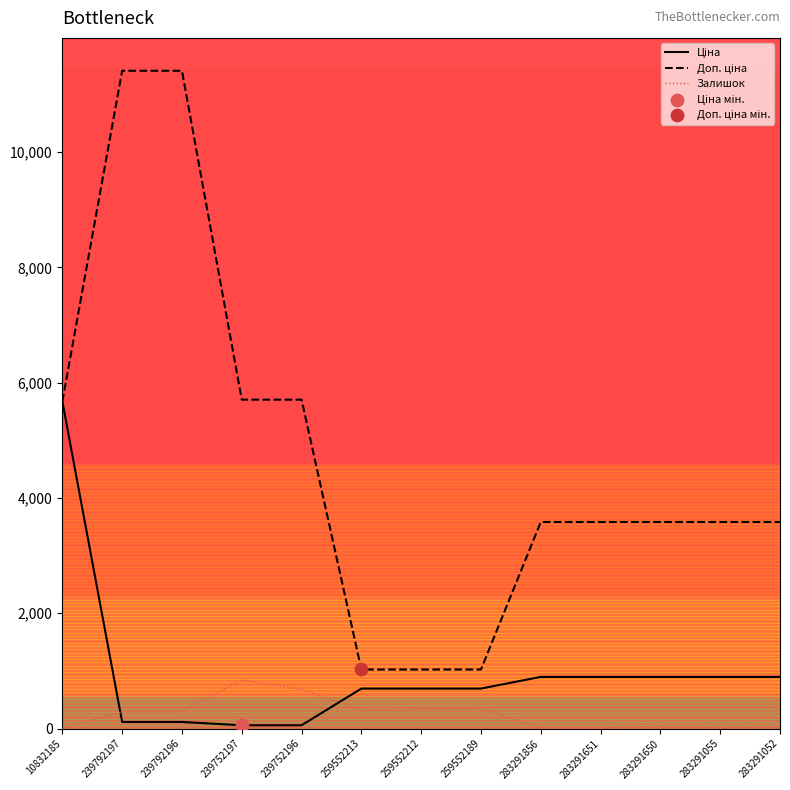

What is the greatest value displayed?

11410.0